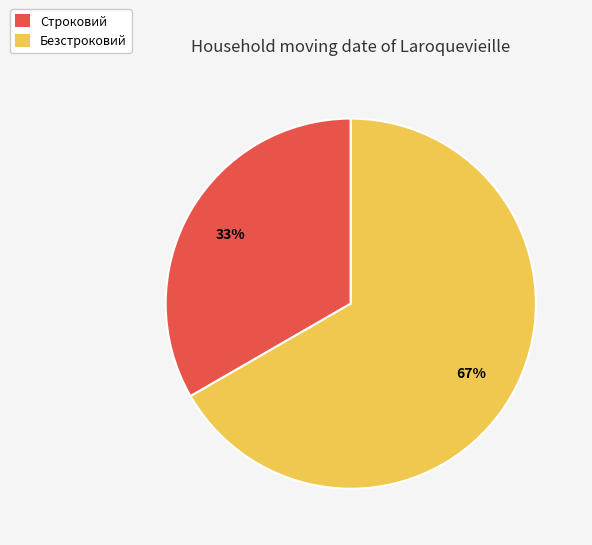

Rank the categories by value from highest to lowest.

Безстроковий, Строковий